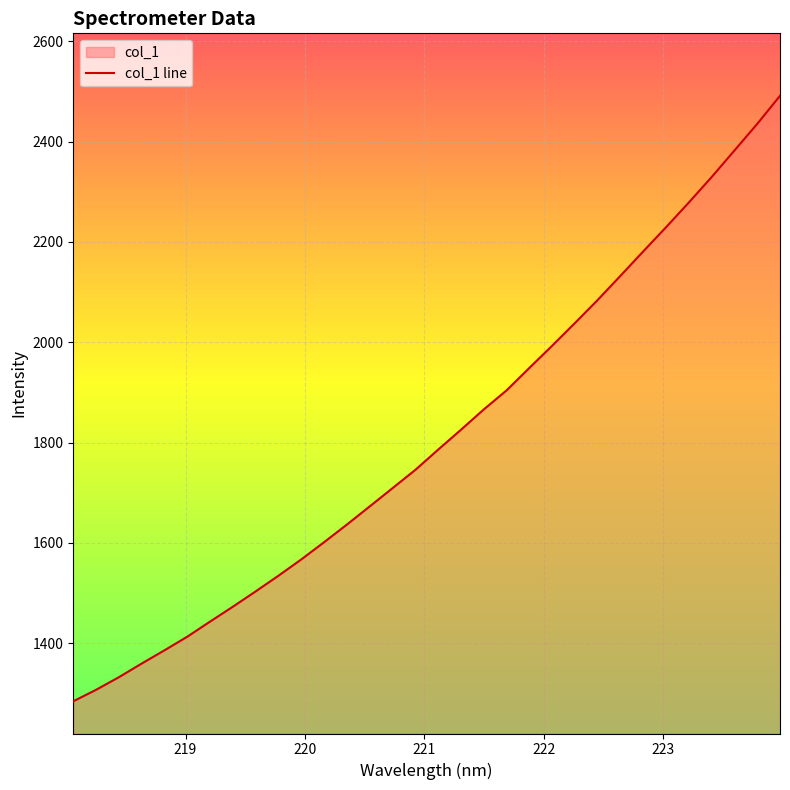

What is the sum of all values?

57876.5